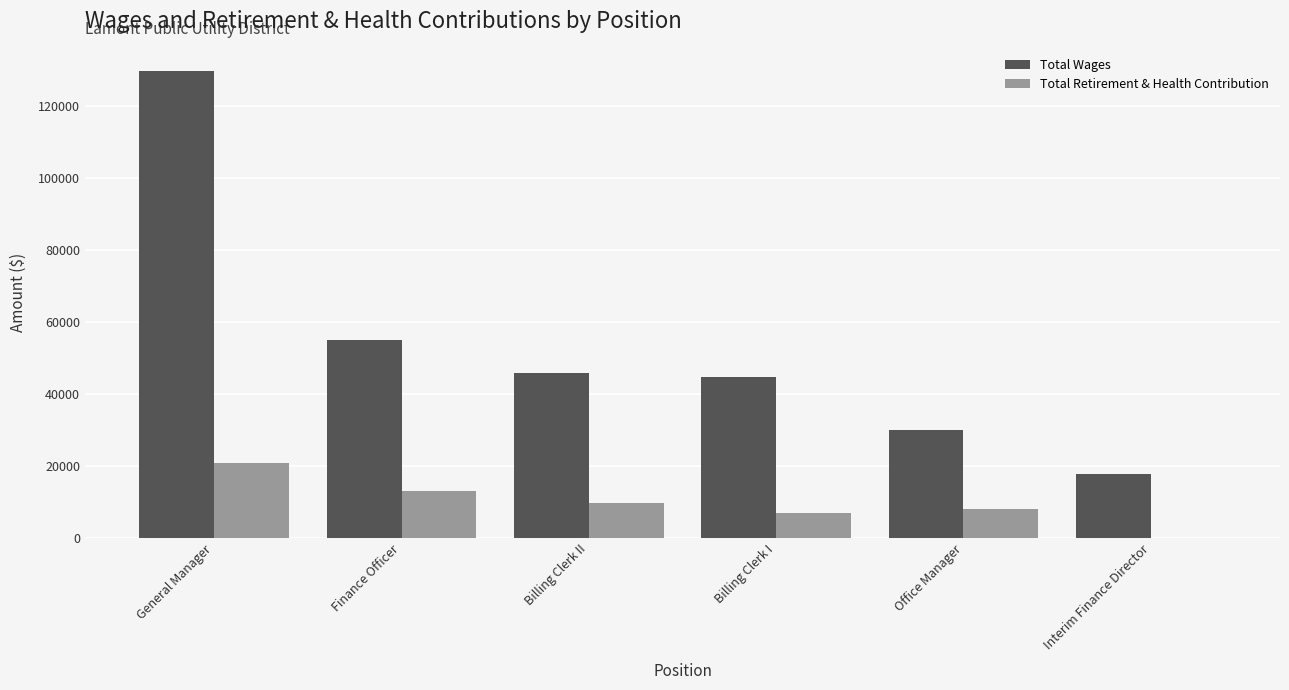

What is the average value of the Total Retirement & Health Contribution series?

9705